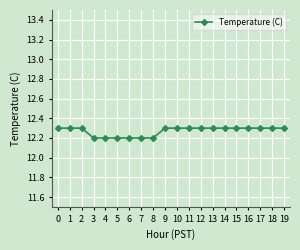

What is the approximate value at 18?

12.3